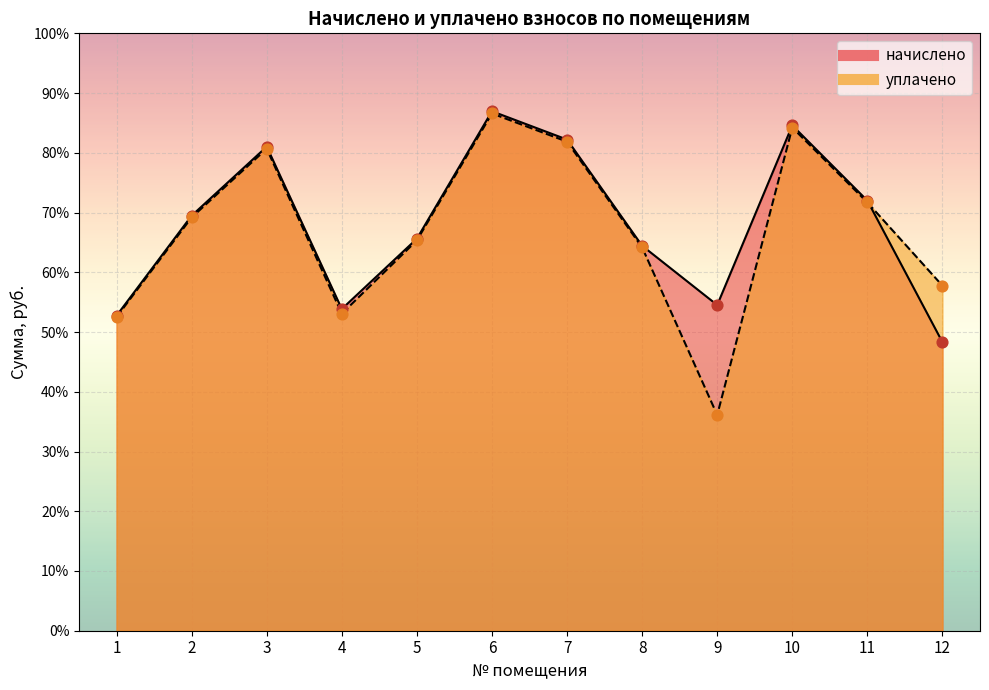

Which series reaches the maximum Y coordinate?

начислено